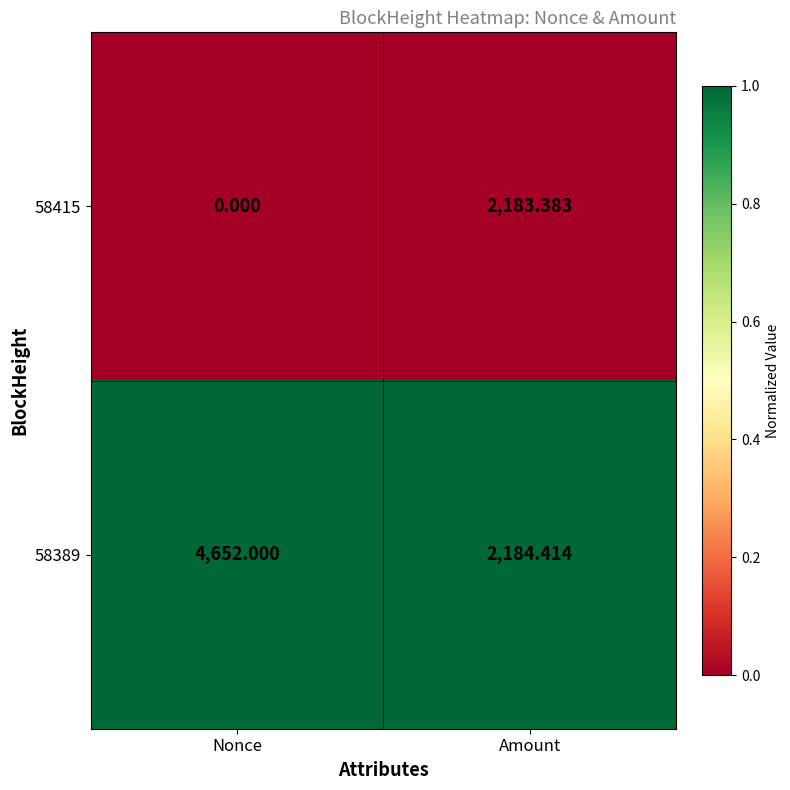

At which label is 58415 closest to 1091?

Nonce